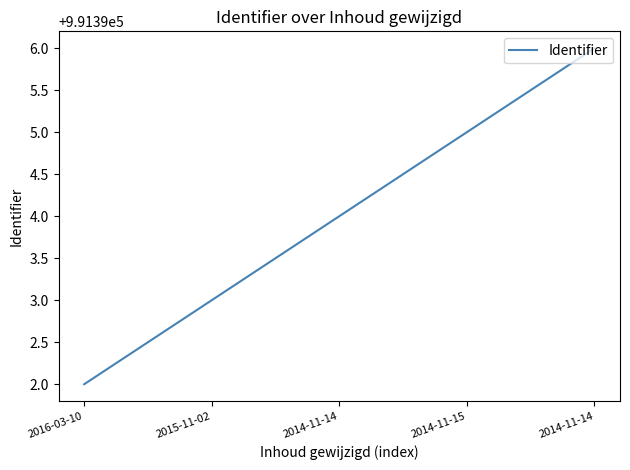

Read the value at 2014-11-15.

991395